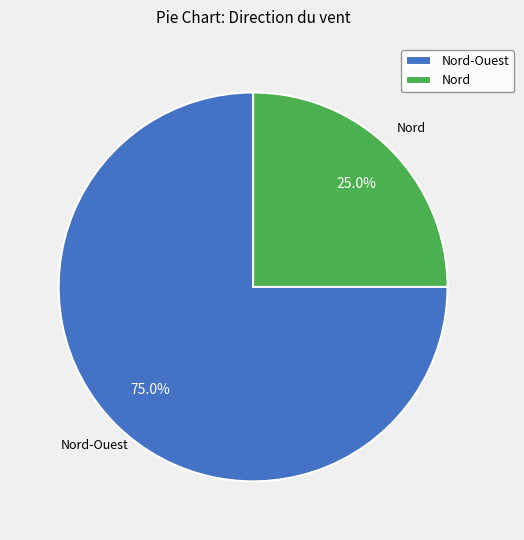

To the nearest percent, what is the difference between the largest and smallest slice percentages?

50%